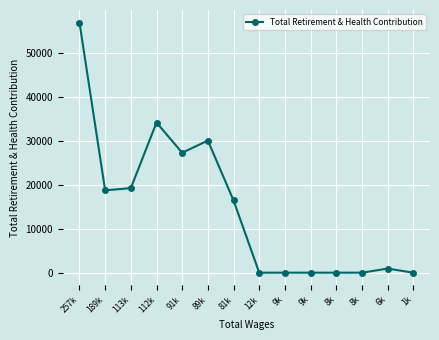

How many data points are less than 16408?

7